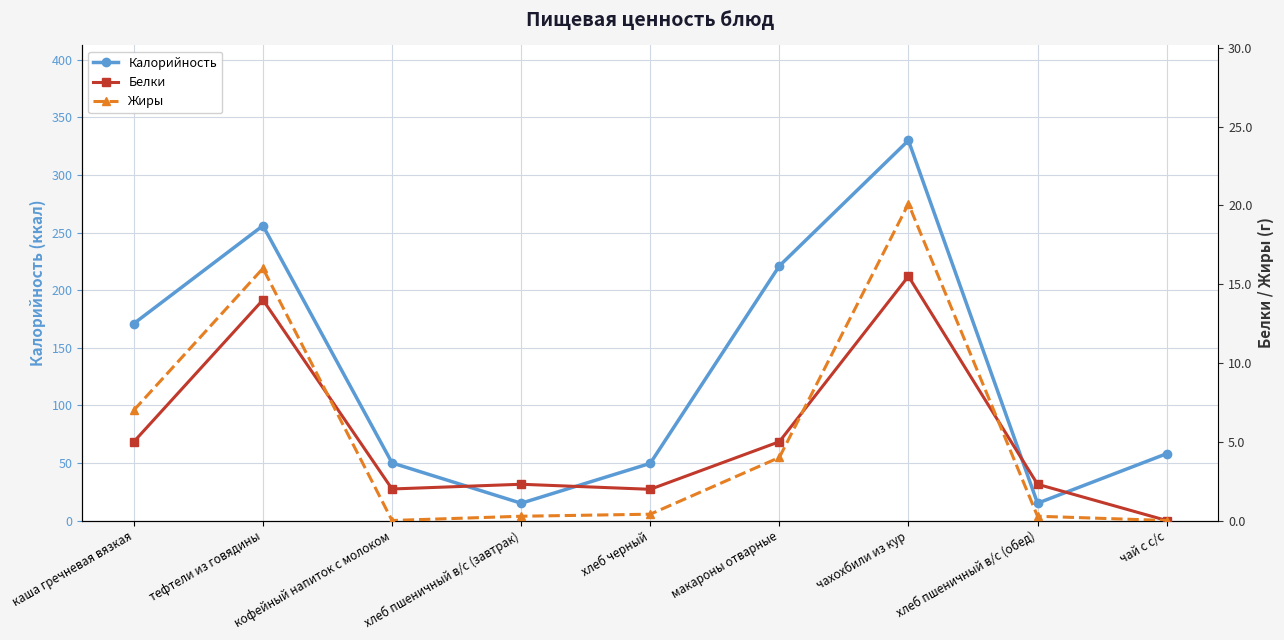

How many series are shown in this chart?

3